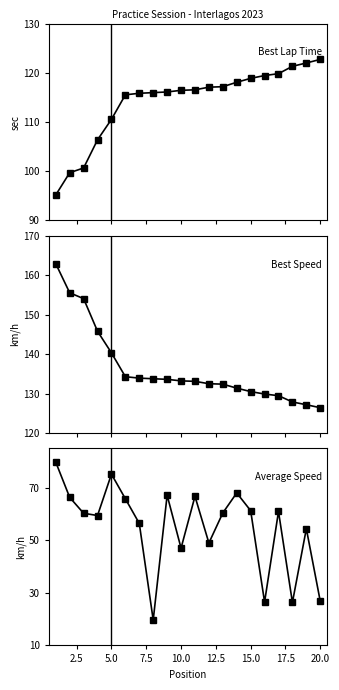

What is the average value of the Average Speed series?

54.9